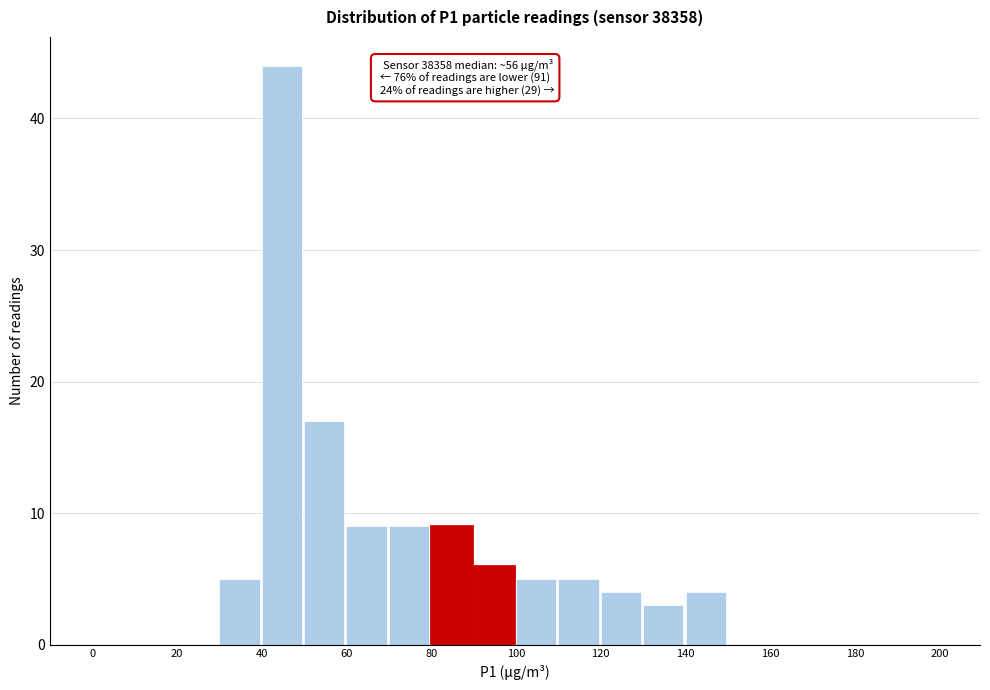

Which range on the x-axis has the tallest bar?

40 to 50